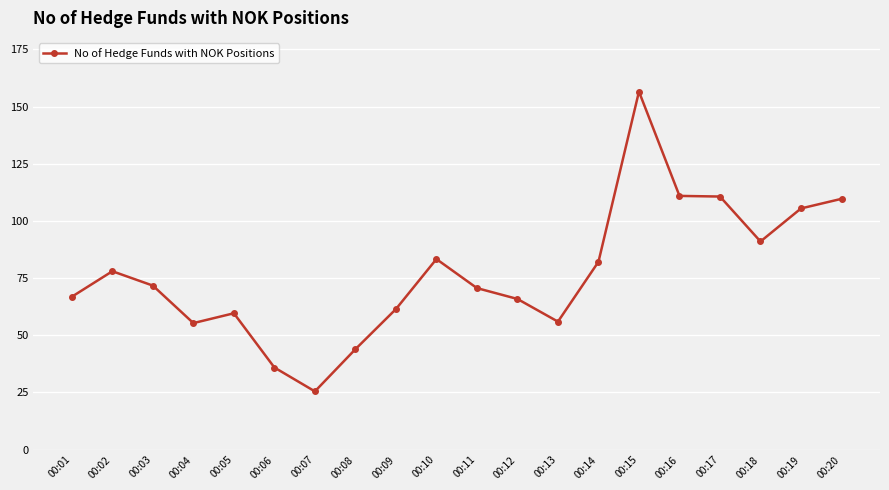

Where is the first local maximum?

00:02